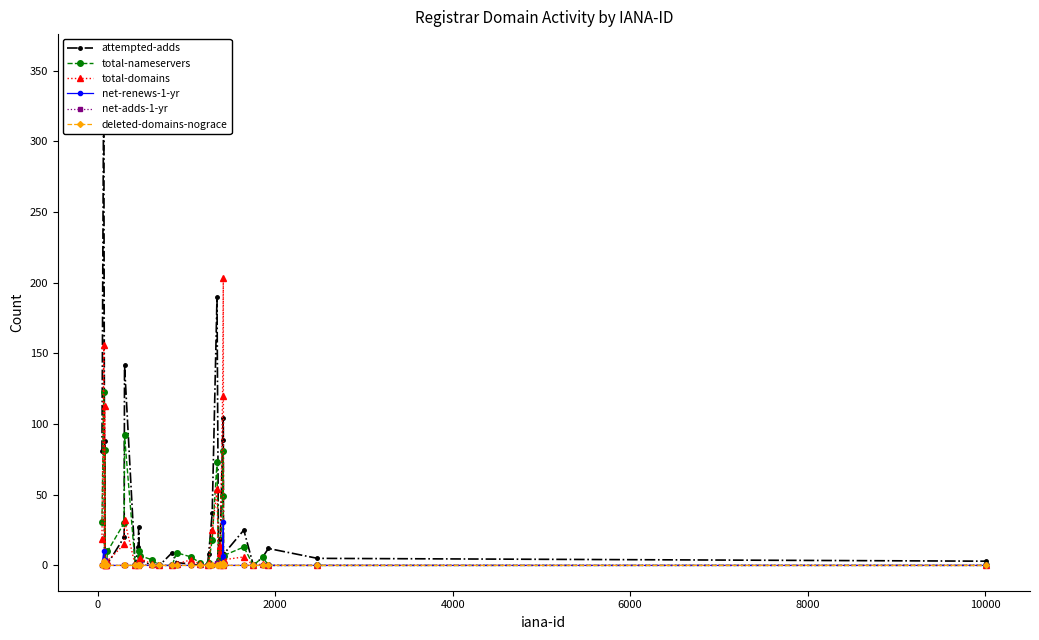

What is the highest value of the total-domains series?

203